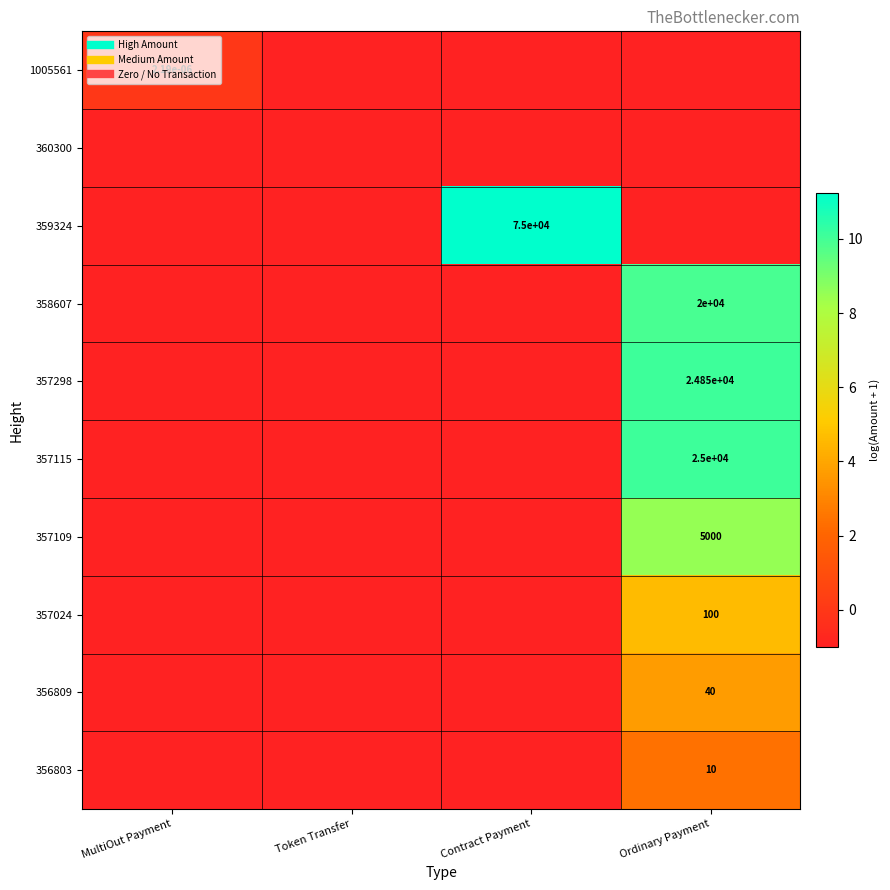

Which series has the largest total across all categories?

359324